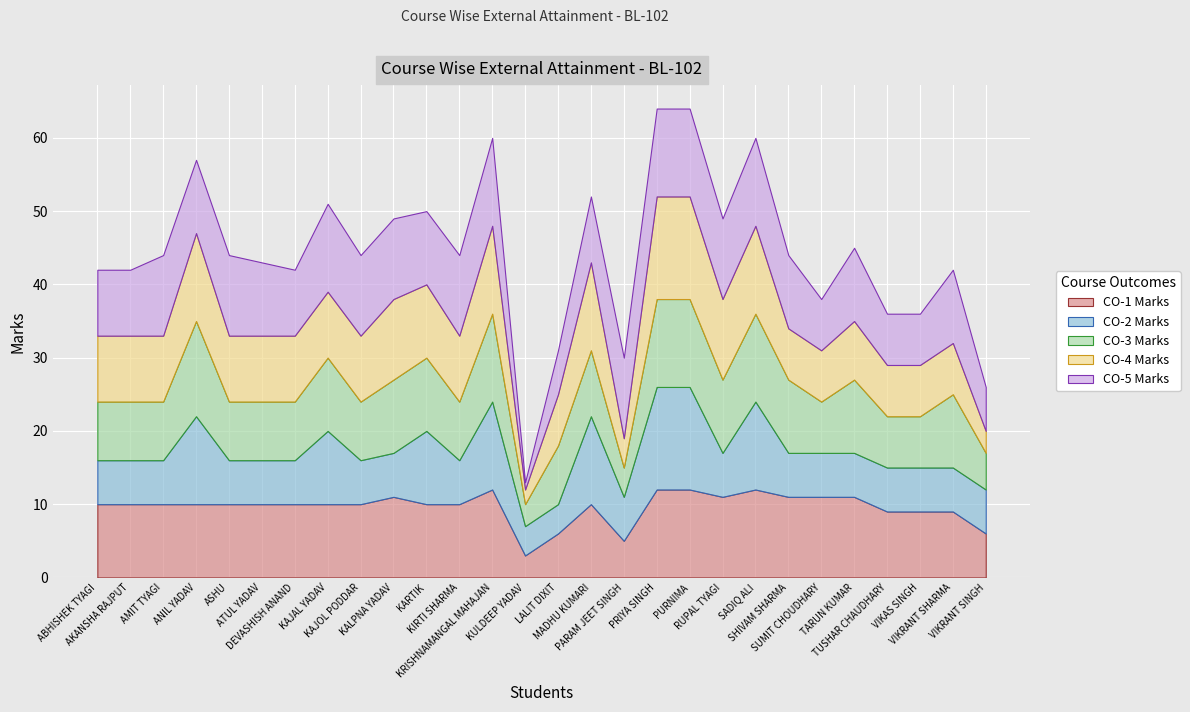

What is the sum of the CO-2 Marks values at KAJAL YADAV and ASHU?

16